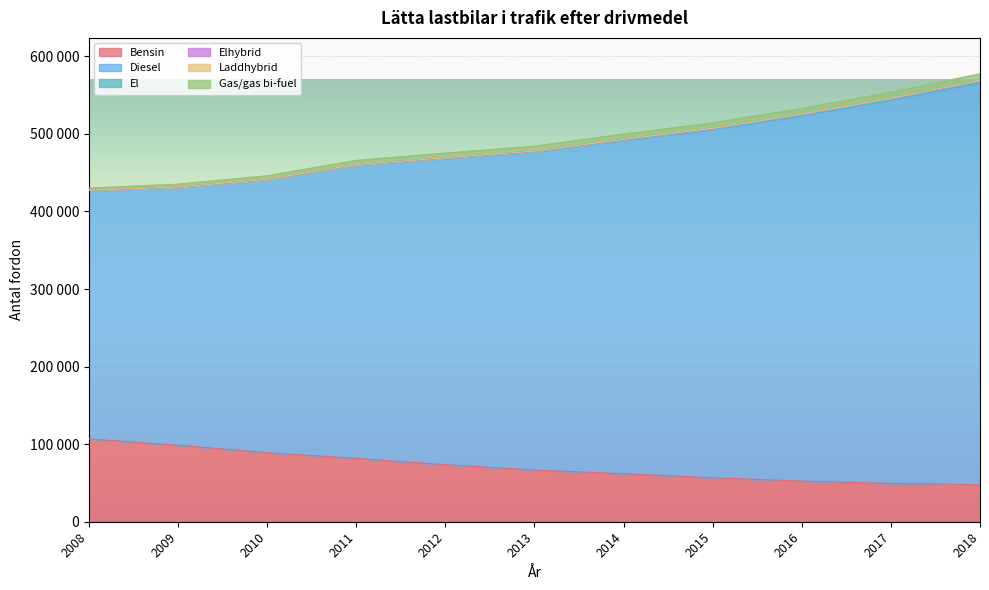

List the series in order of their peak value, highest first.

Diesel, Bensin, Gas/gas bi-fuel, El, Elhybrid, Laddhybrid